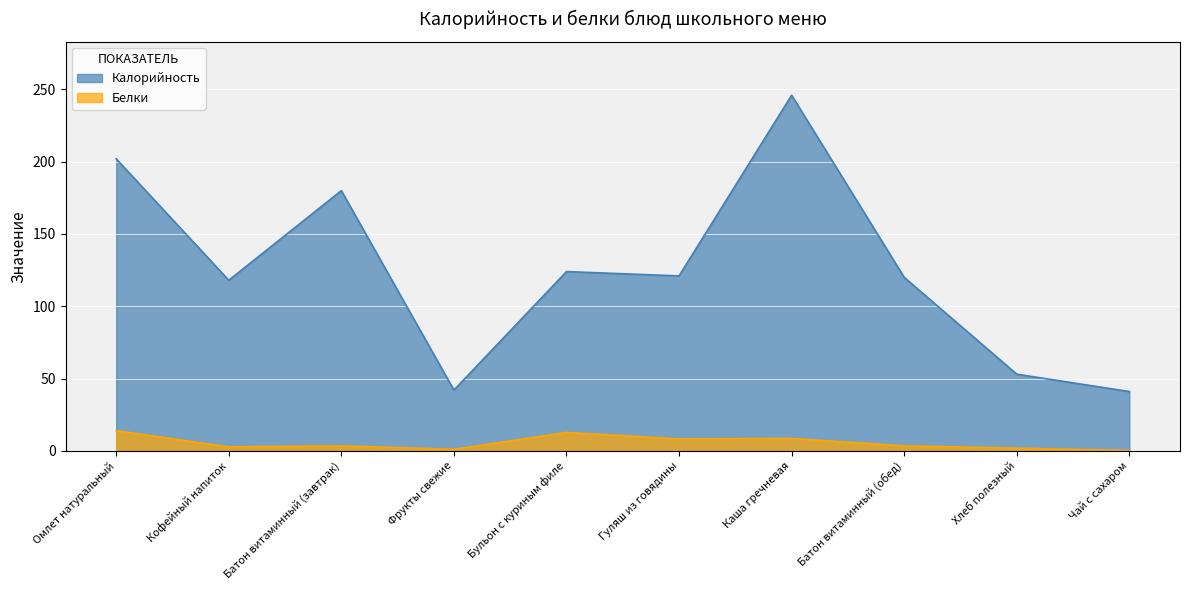

What is the average value of the Калорийность series?

124.7